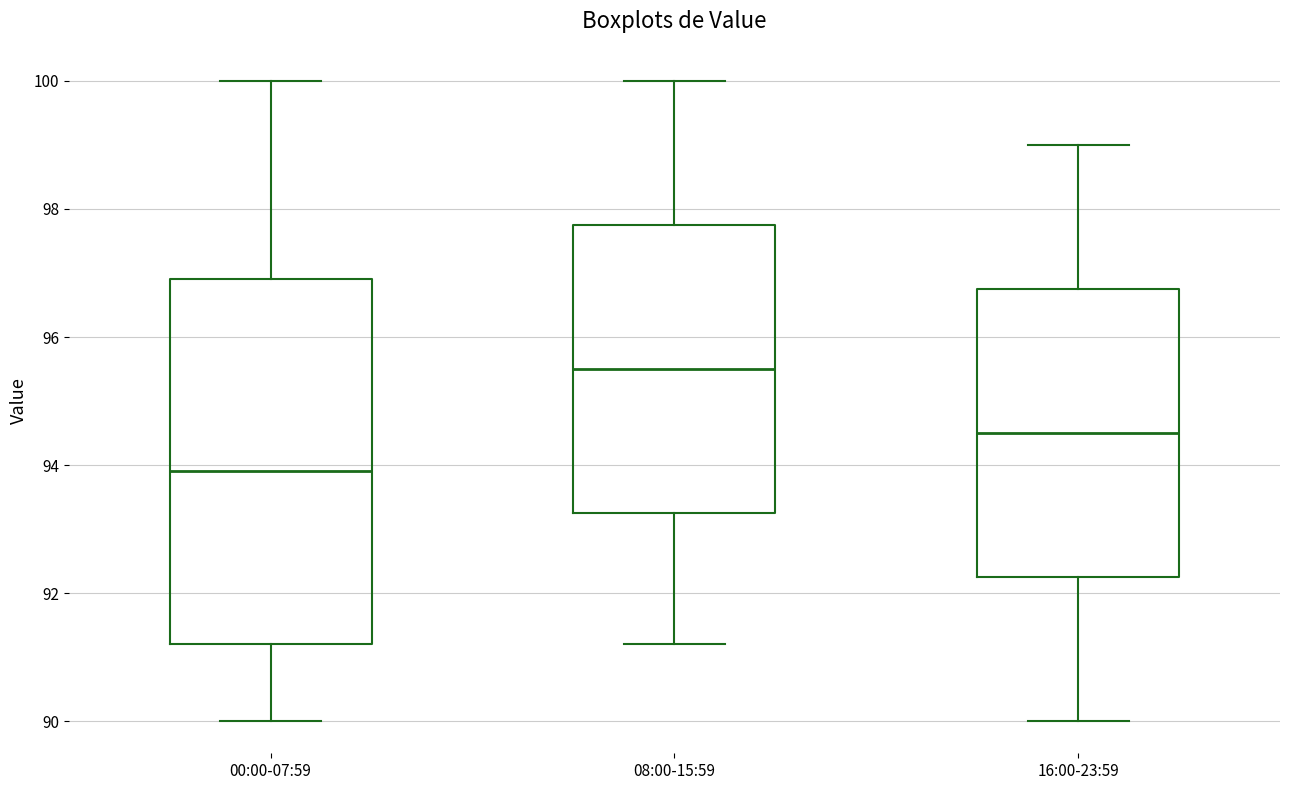

Reading left to right, transcribe this box plot: for each box, give where its median line is, the range the box spans, and where its two whiskers end, as read against the y-axis. The values are not printed on the chart, so give them approximately, as read against the axis.

00:00-07:59: median 94.0, box 91.2 to 97.0, whiskers 90.0 to 100.0
08:00-15:59: median 95.6, box 93.2 to 97.8, whiskers 91.2 to 100.0
16:00-23:59: median 94.6, box 92.2 to 96.8, whiskers 90.0 to 99.0